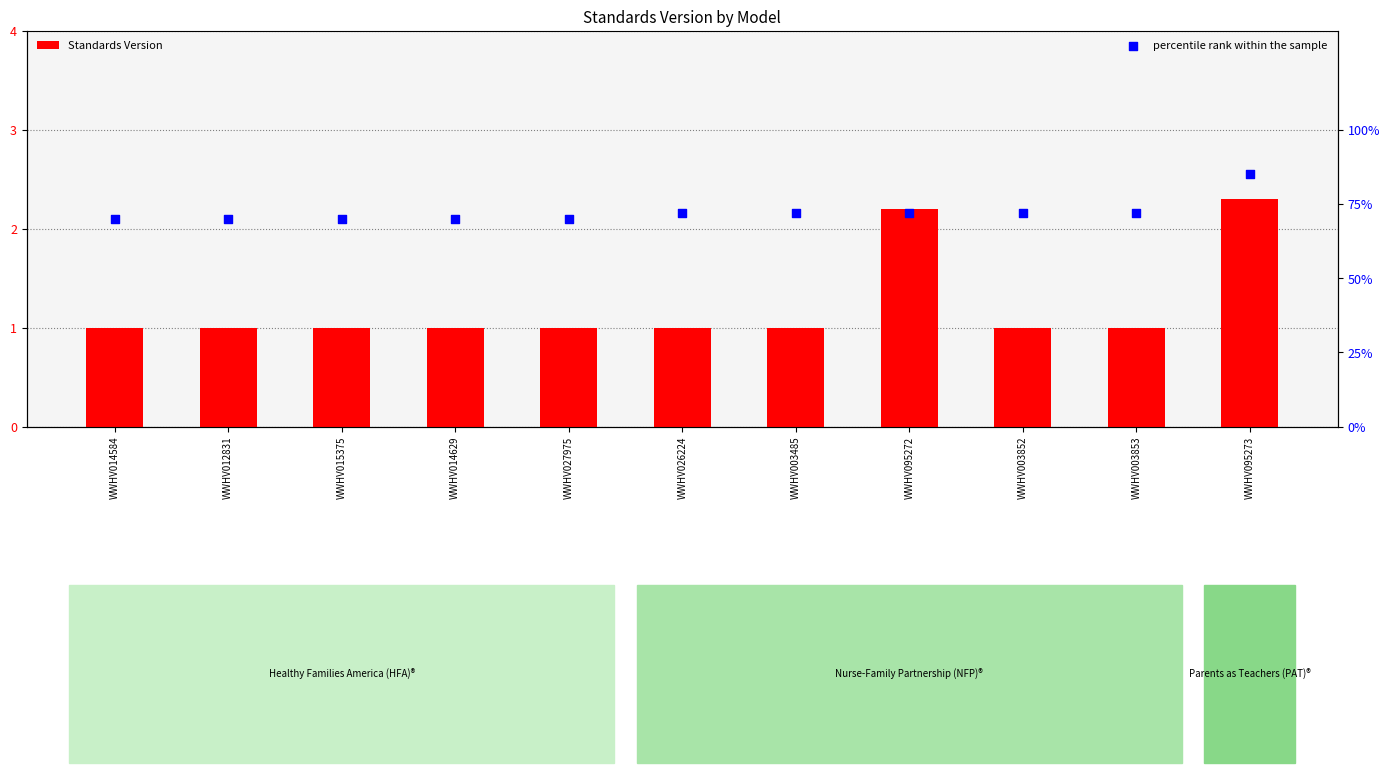

Which series reaches the maximum Y coordinate?

percentile rank within the sample